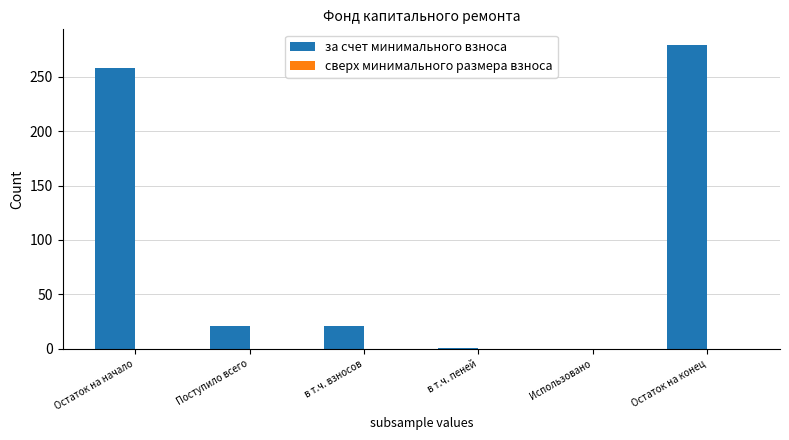

Is it true that the value at в т.ч. взносов is 21.0?

True